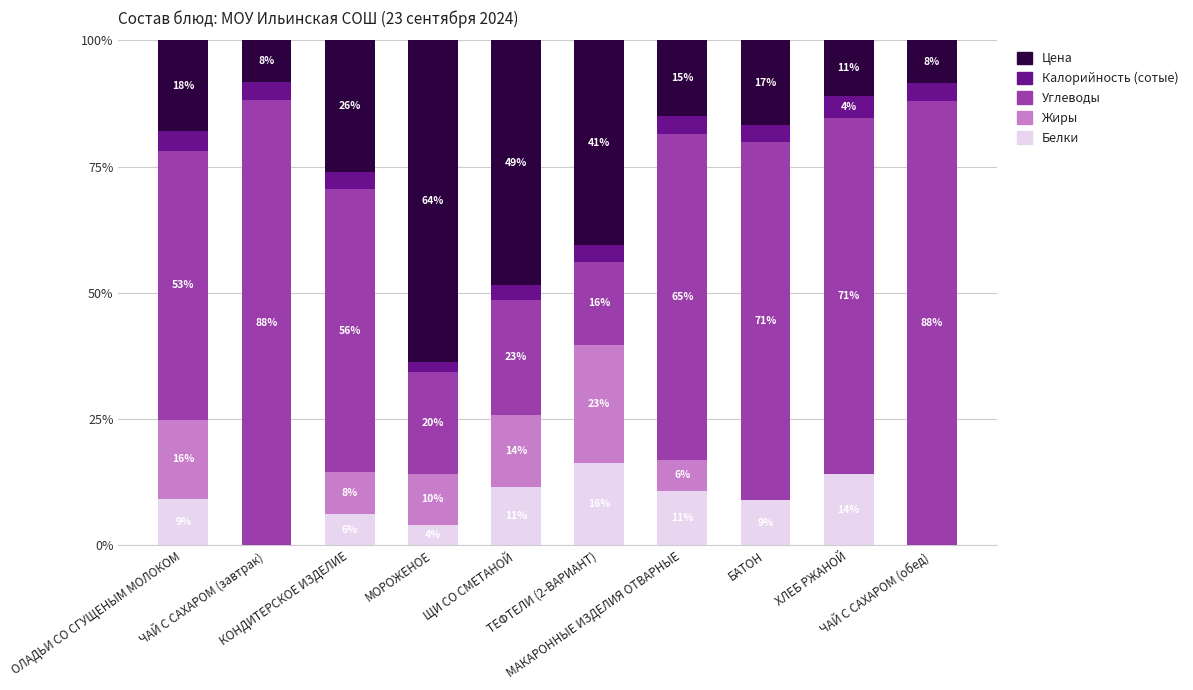

What are all the series names shown in the legend?

Цена, Калорийность (сотые), Углеводы, Жиры, Белки